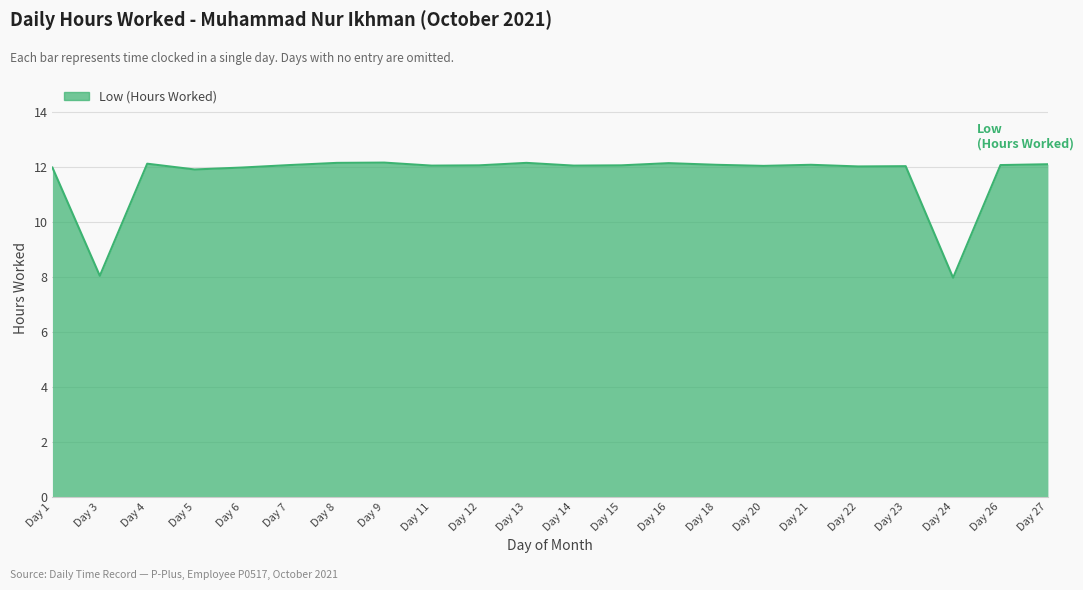

What is the difference between the maximum and minimum values?

4.2